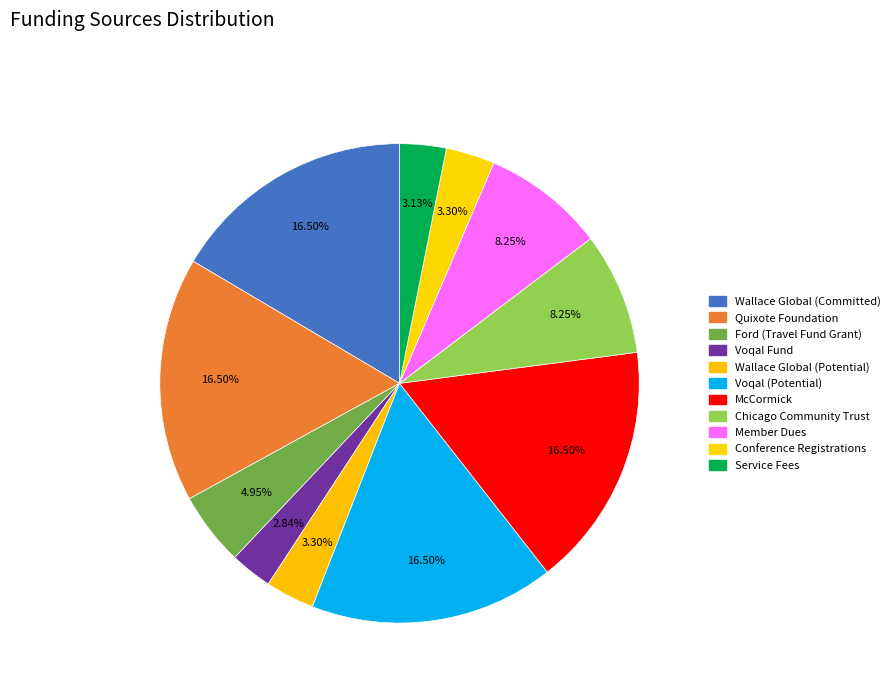

How many slices are in this pie chart?

11